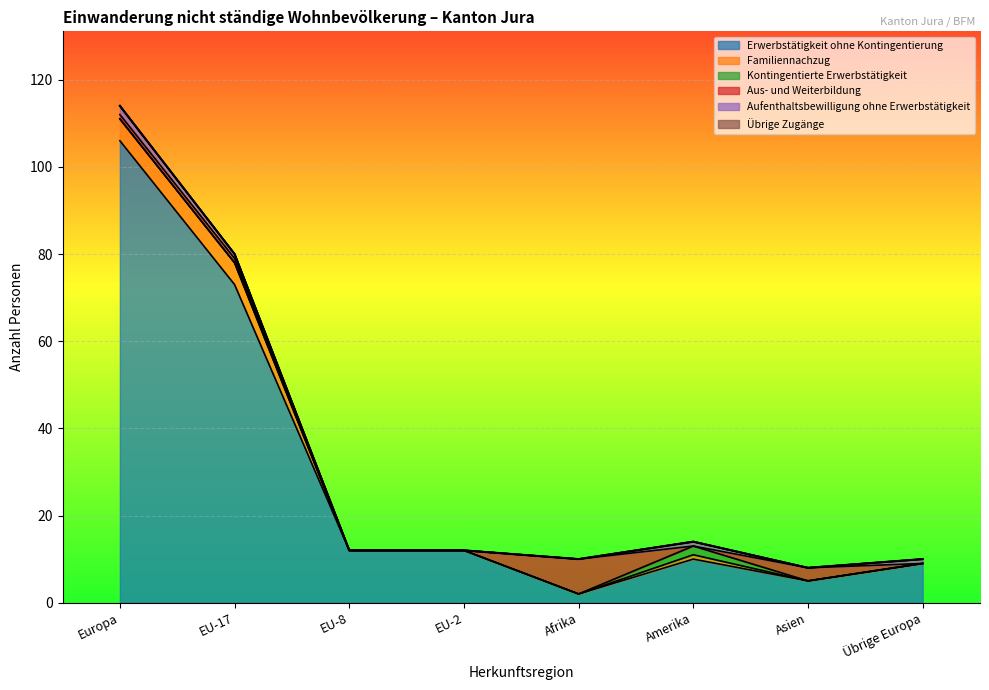

What is the spread (max minus min) of values at Asien?

5